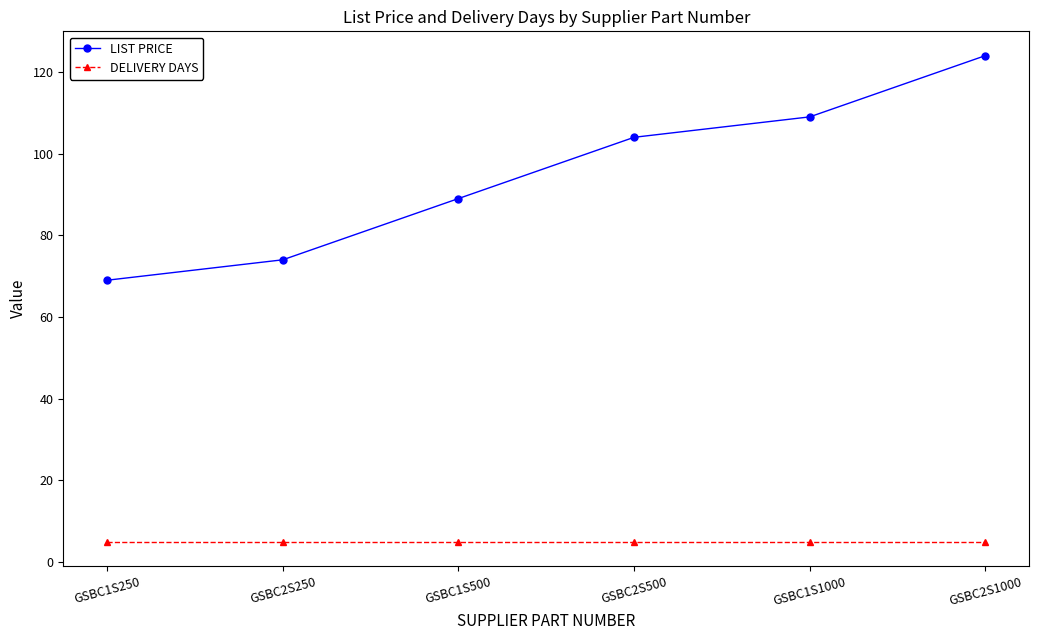

What are all the series names shown in the legend?

LIST PRICE, DELIVERY DAYS